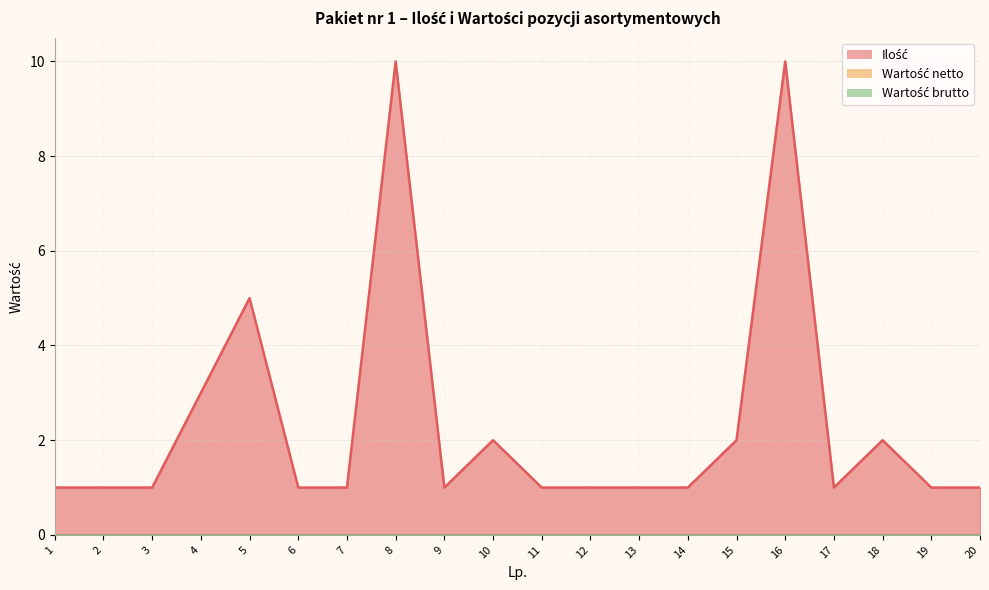

True or false: Ilość has more than 2 interior local peaks.

True